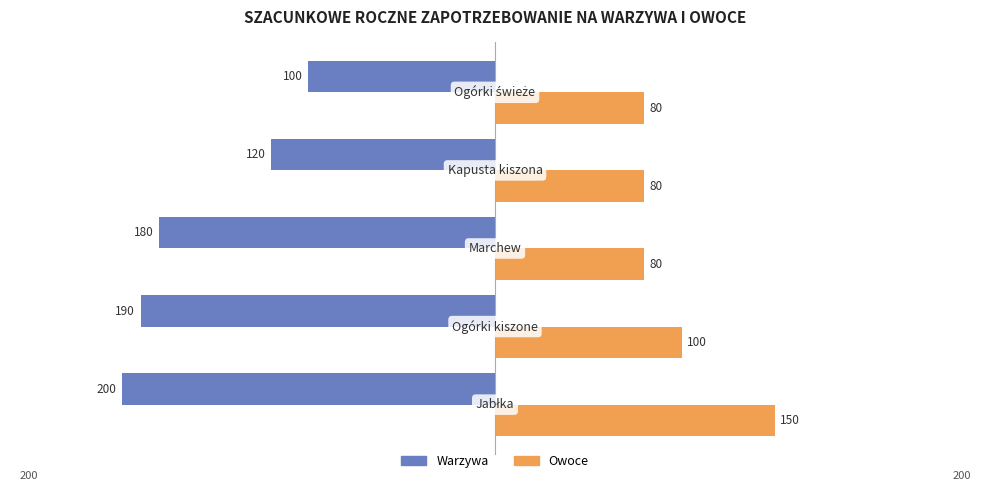

What is the difference between the second highest and second lowest values in the Warzywa series?

70